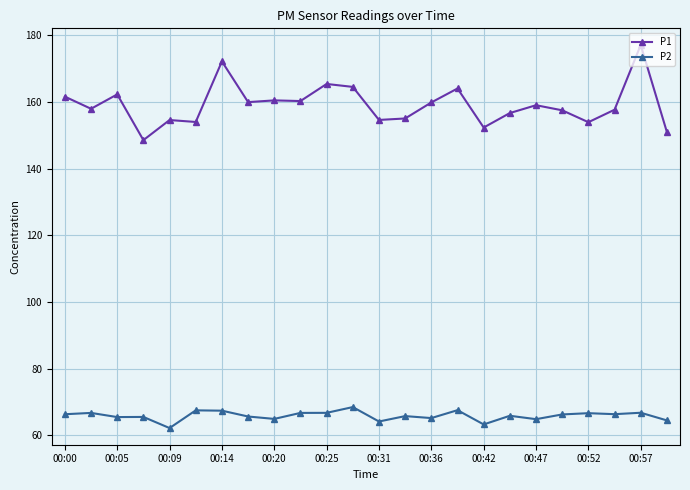

True or false: P2 has more than 2 interior local peaks.

True